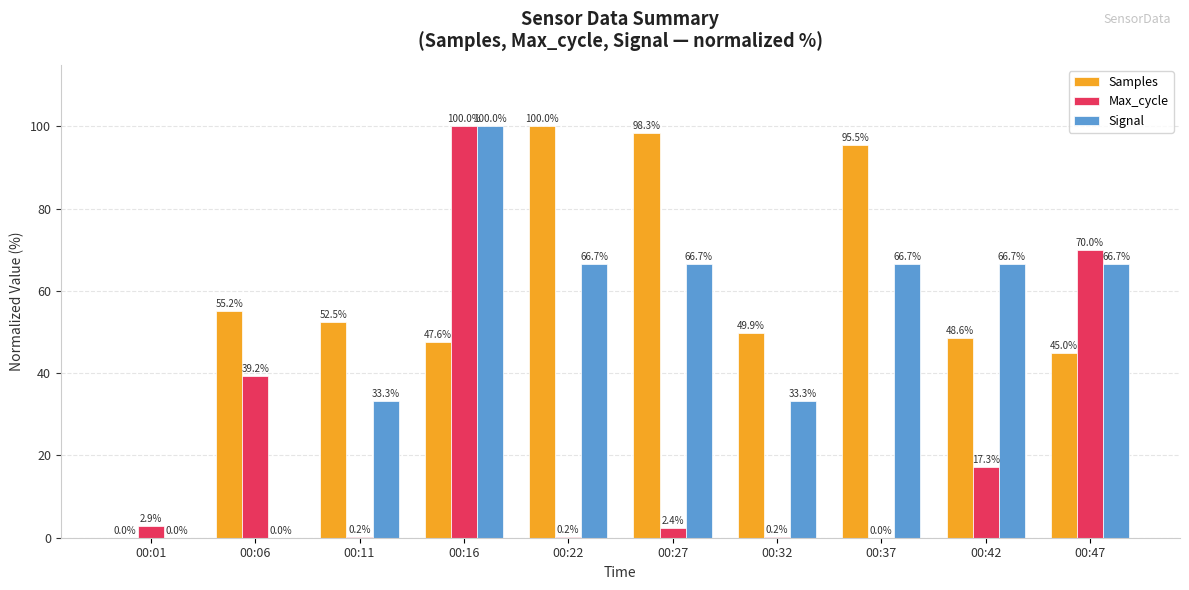

Which category has the highest value in the Samples series?

00:22